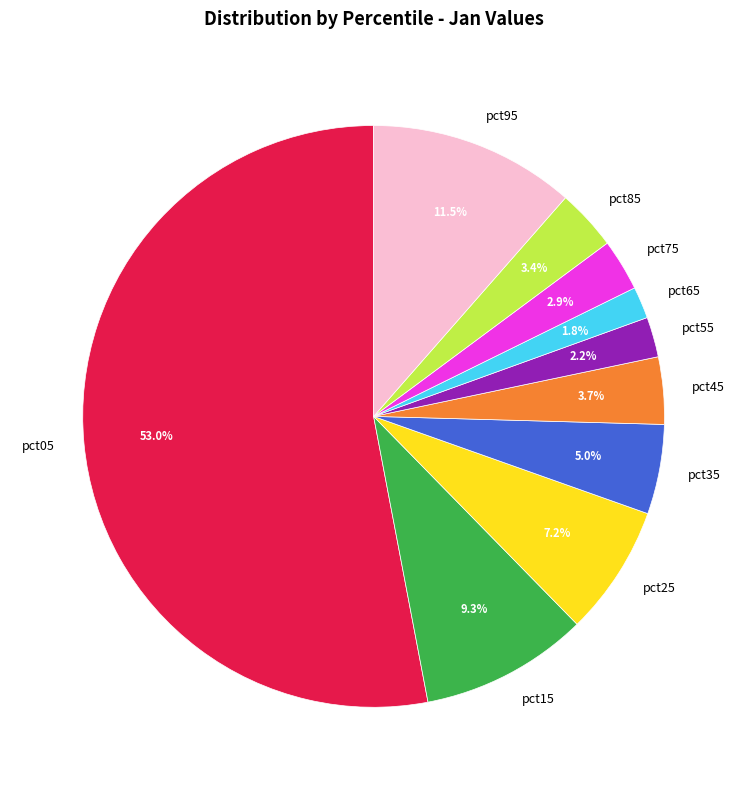

Combined, do pct95 and pct55 account for over 50%?

No